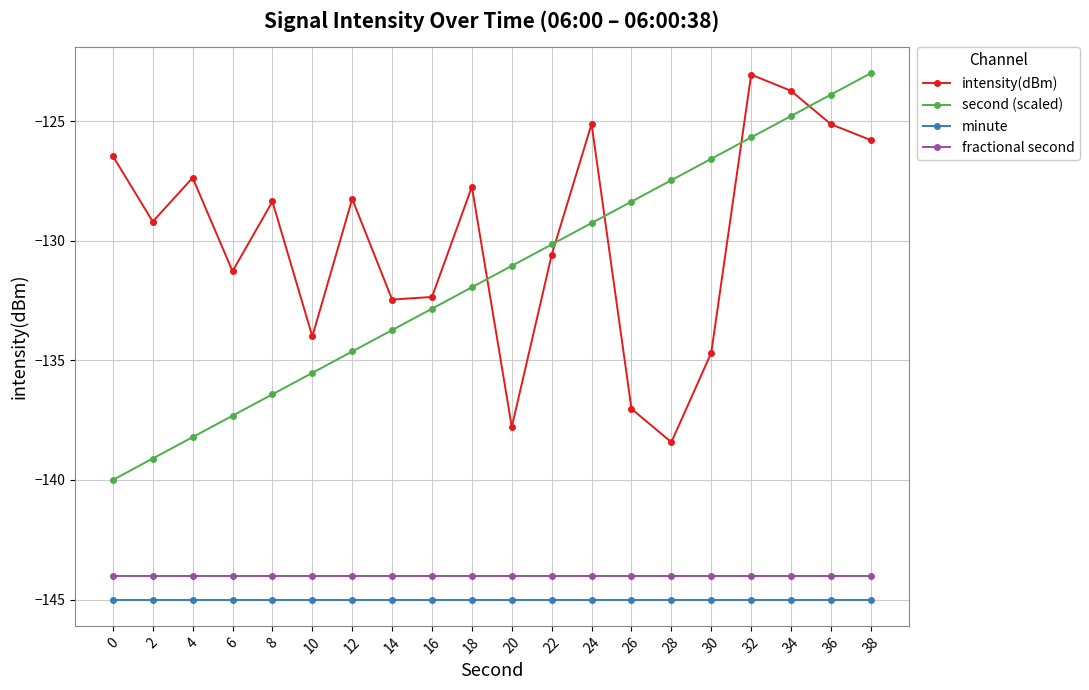

What is the value of the minute point at the 10th from the left?

-145.0